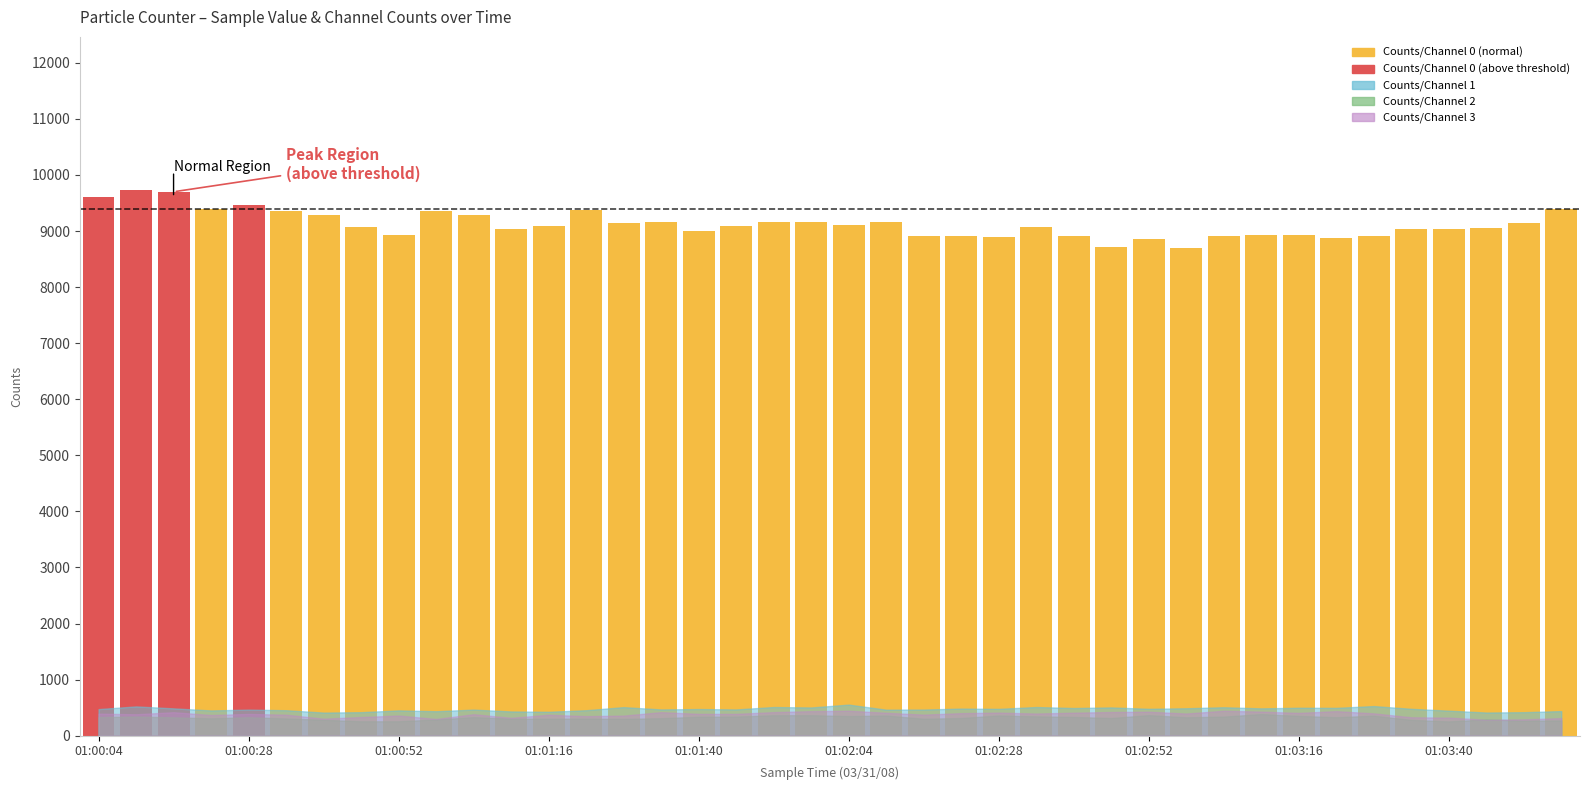

What is the smallest value displayed?

8706